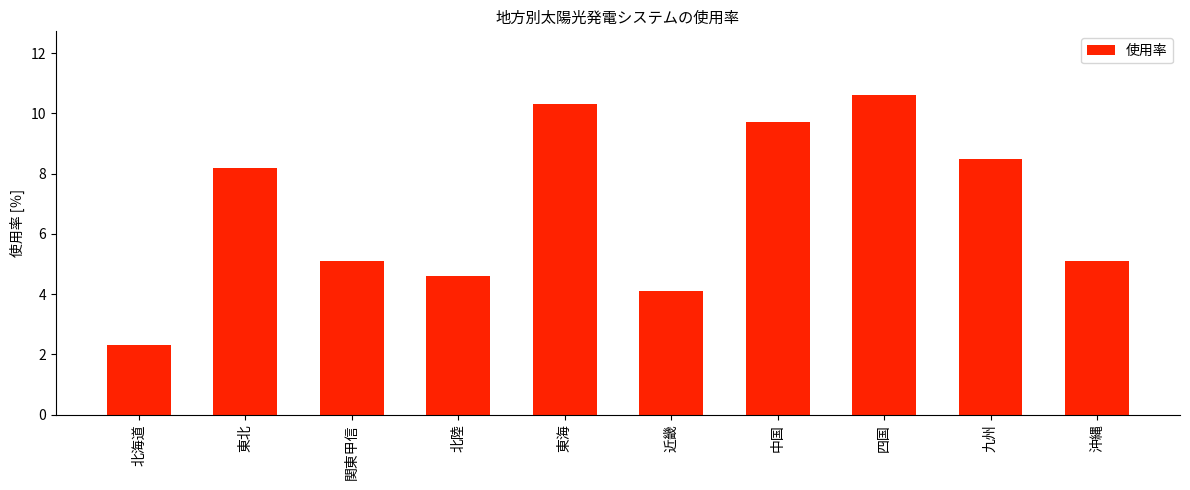

What position from the left is 中国?

7